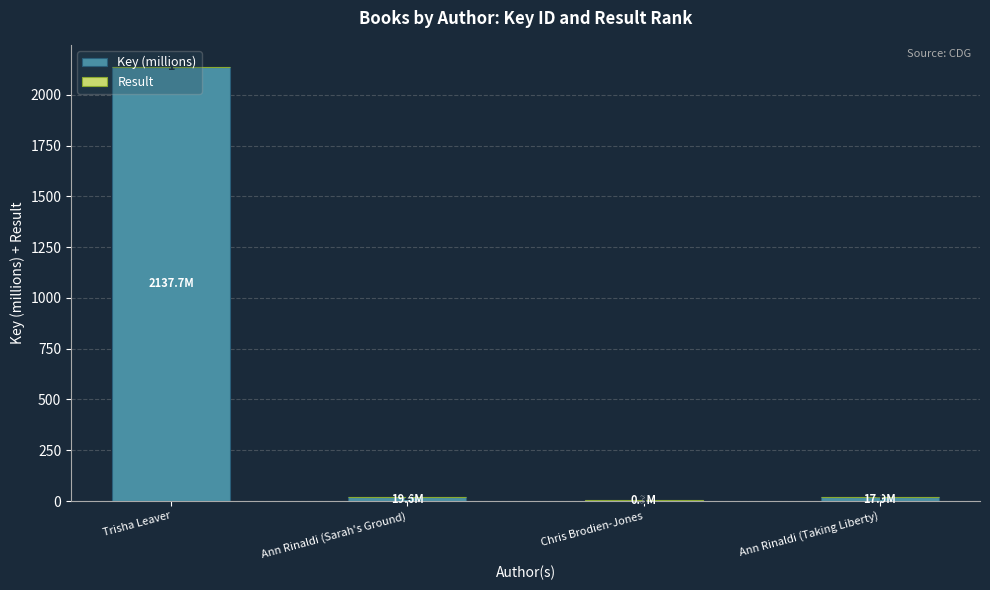

The Key (millions) series shows 19.6 at Ann Rinaldi (Sarah's Ground). True or false?

True